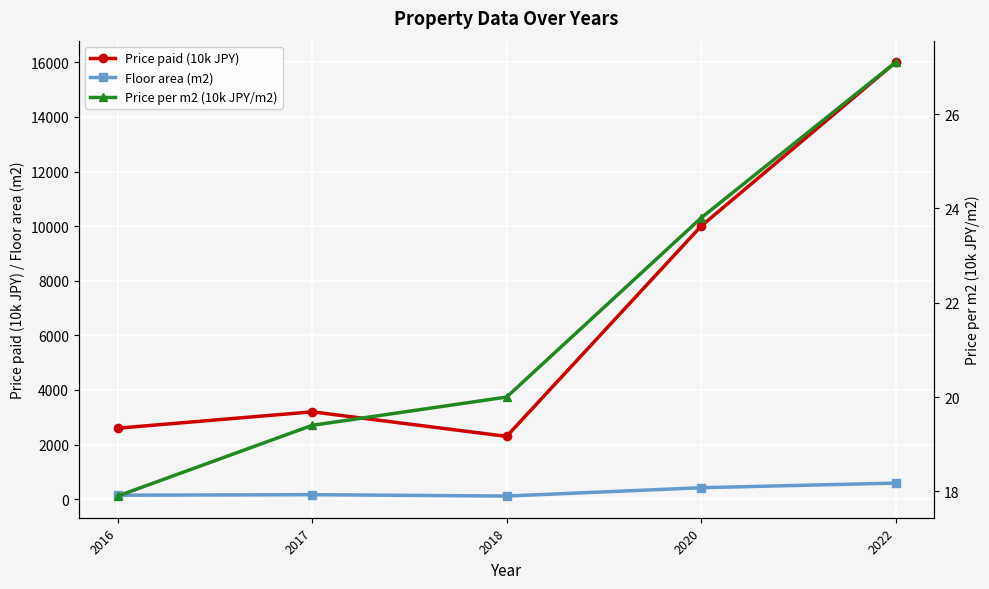

Rank the categories by Price paid (10k JPY) value from lowest to highest.

2018, 2016, 2017, 2020, 2022